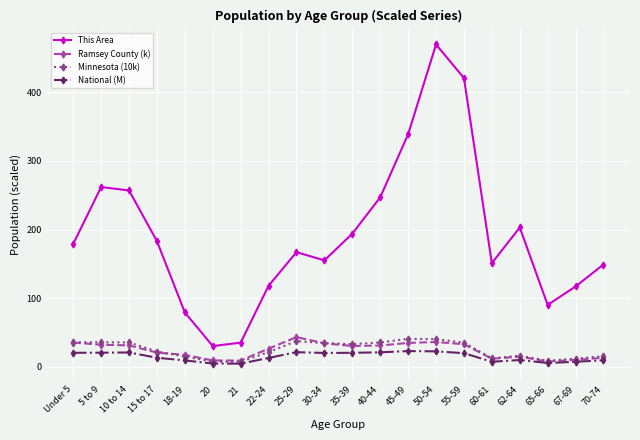

True or false: This Area and Ramsey County (k) cross at least once.

False